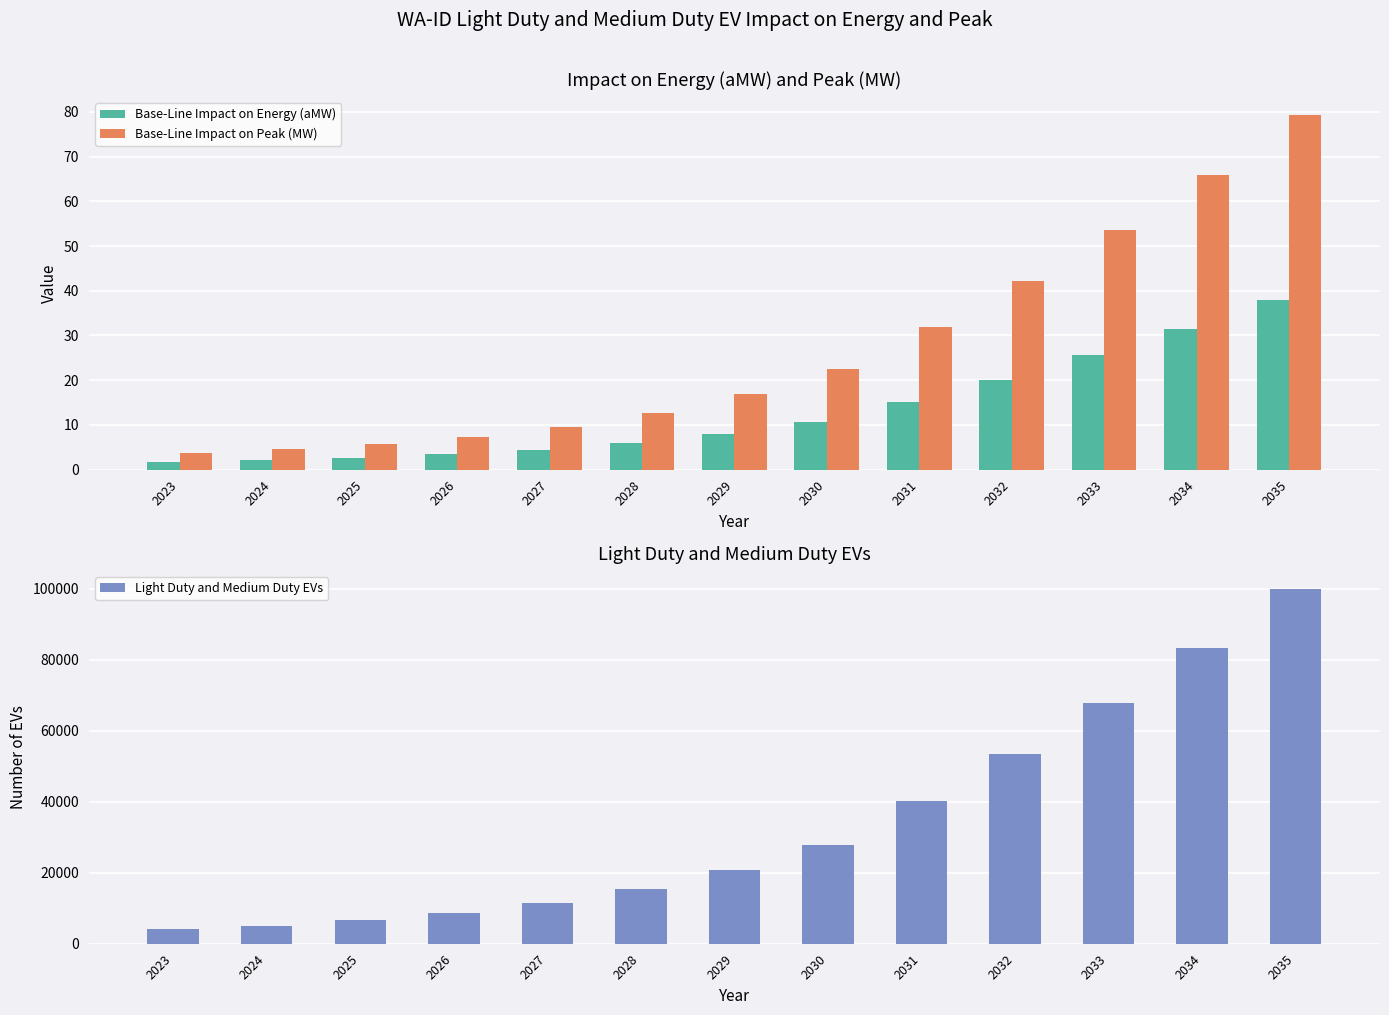

What is the smallest value displayed?

1.6